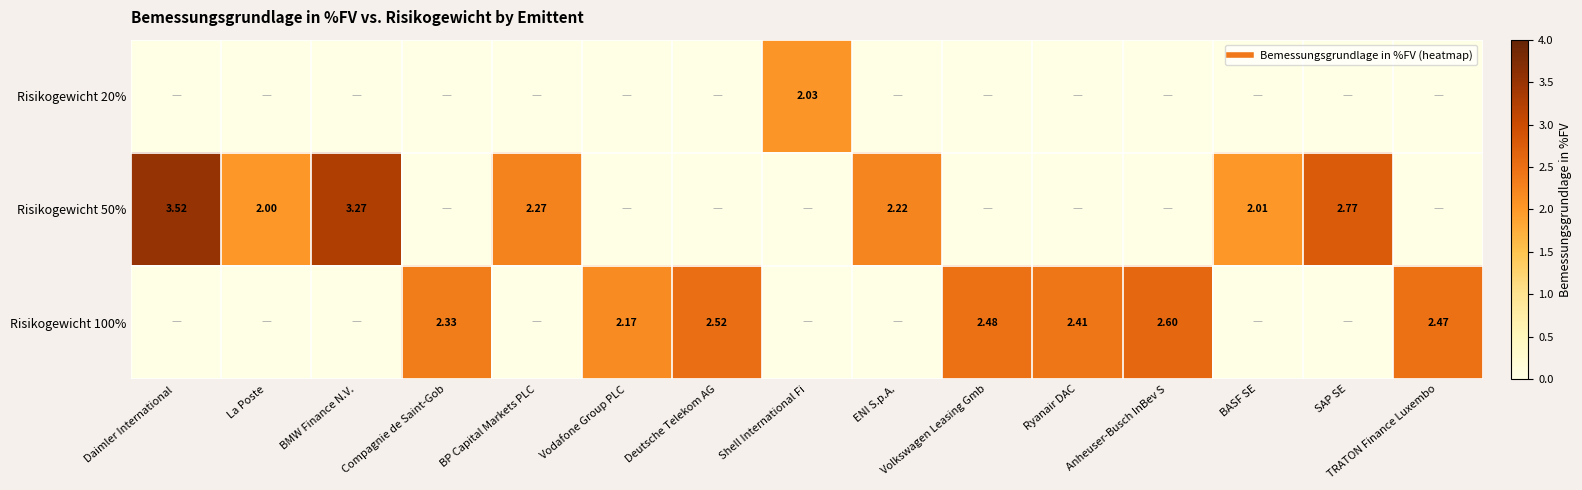

At which category is the sum across all series the highest?

Daimler International 